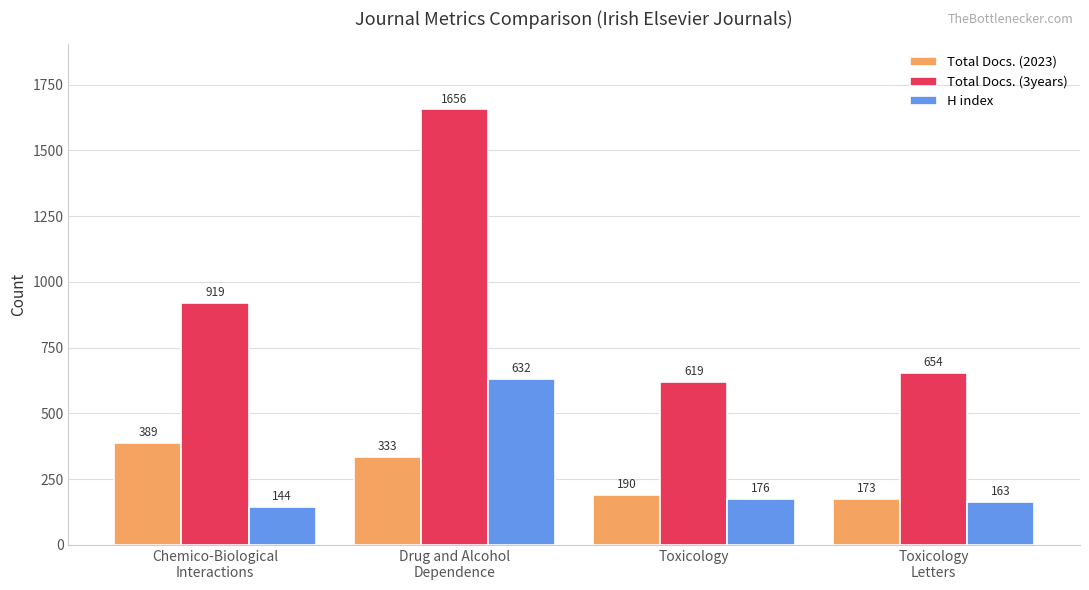

How many data points in Total Docs. (3years) are less than 919?

2